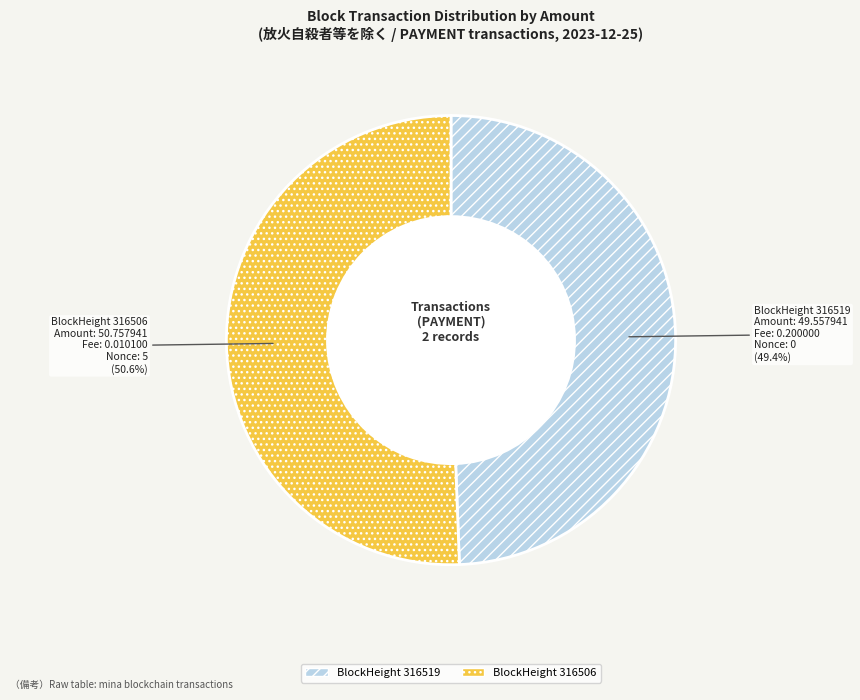

Which has a higher value, BlockHeight 316506 or BlockHeight 316519?

BlockHeight 316506